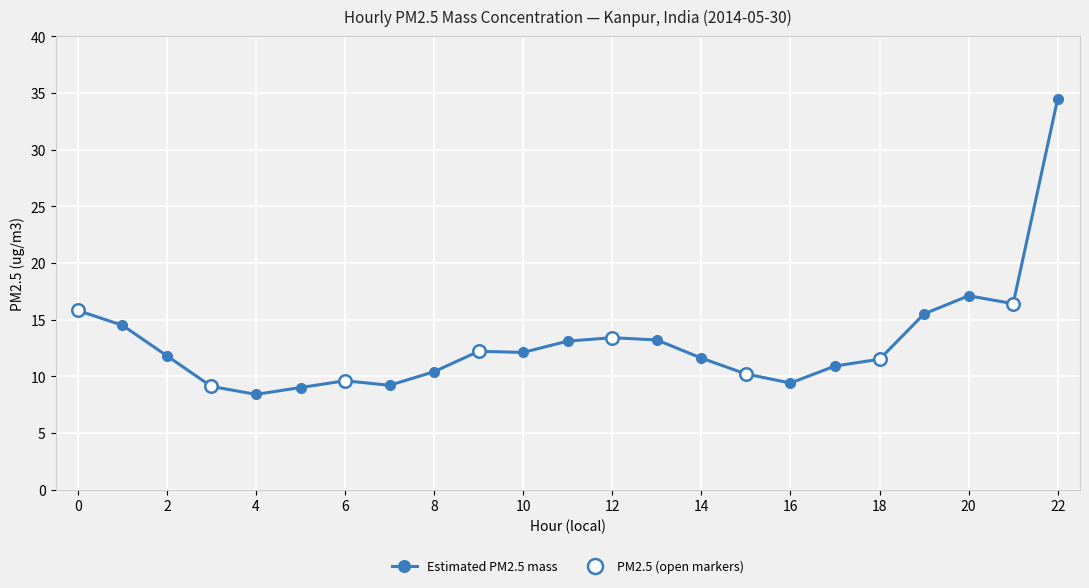

The value at 14 is 3.0. True or false?

False